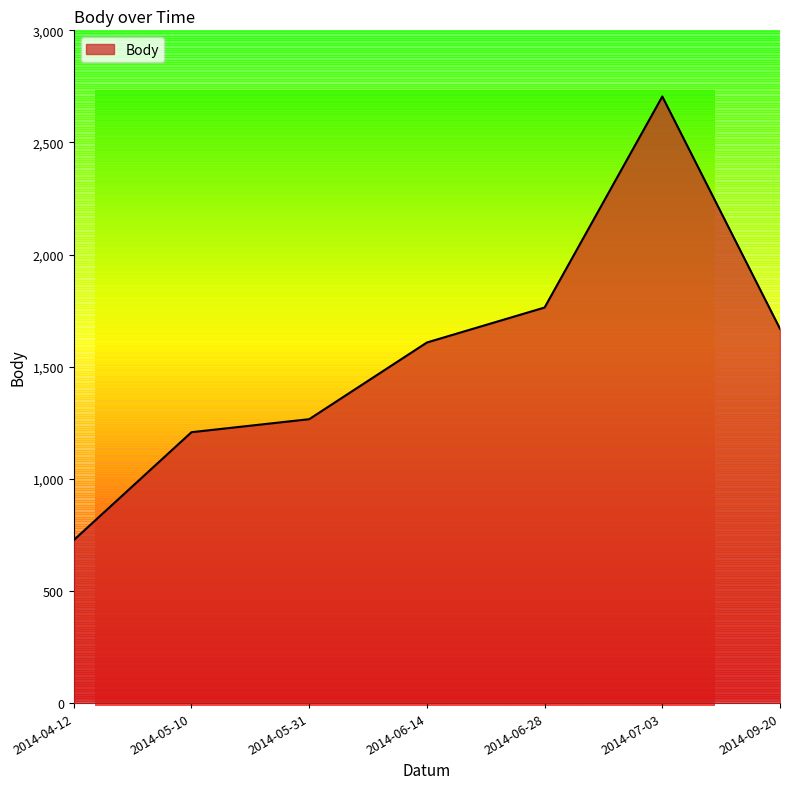

Reading left to right, extract all data points from this chart.

727	1208	1266	1608	1764	2705	1669